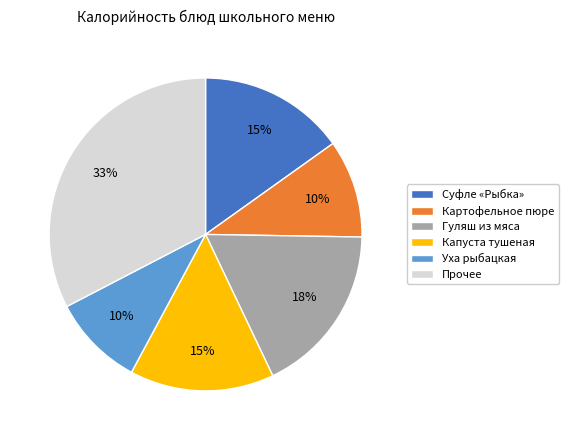

What is the largest slice in the pie chart?

Прочее